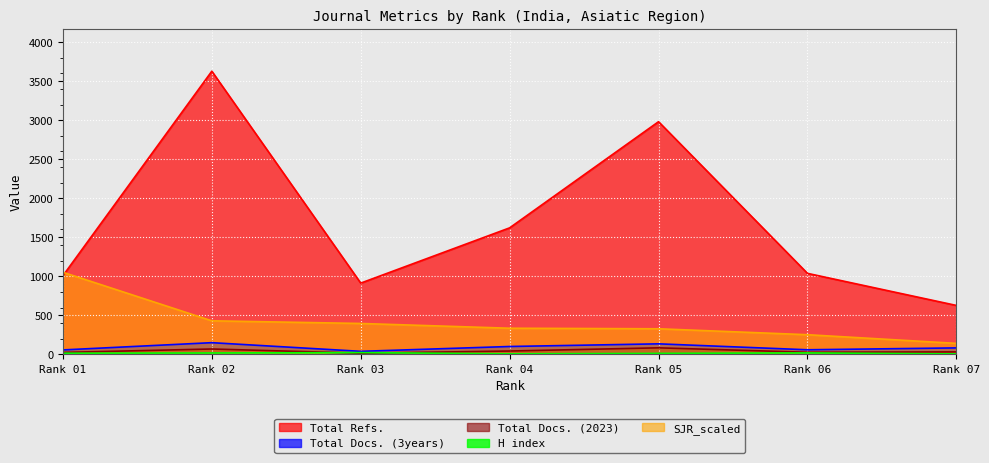

What is the minimum value shown in the chart?

6